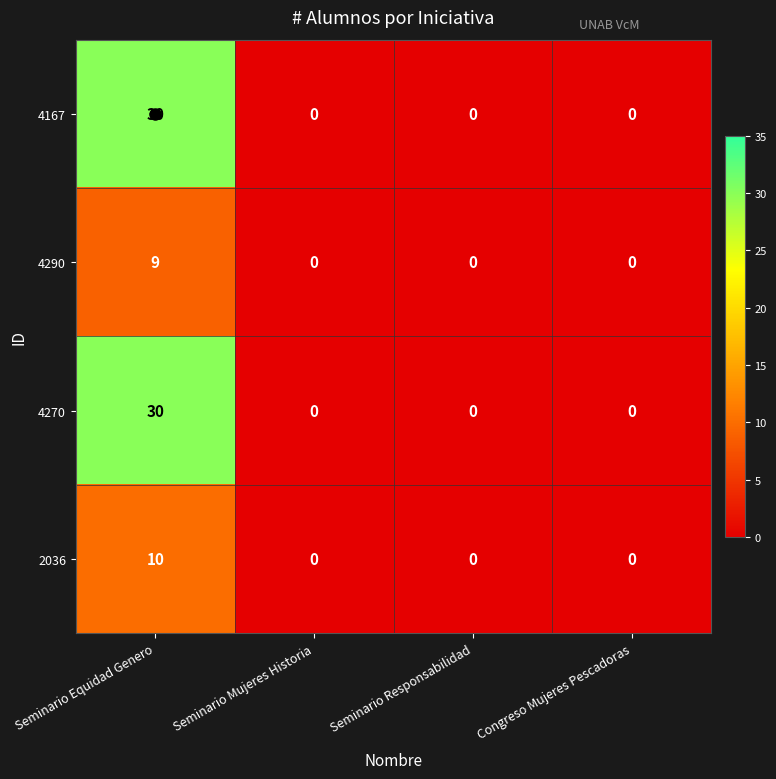

What is the difference between the highest and lowest values at Seminario Equidad Genero?

21